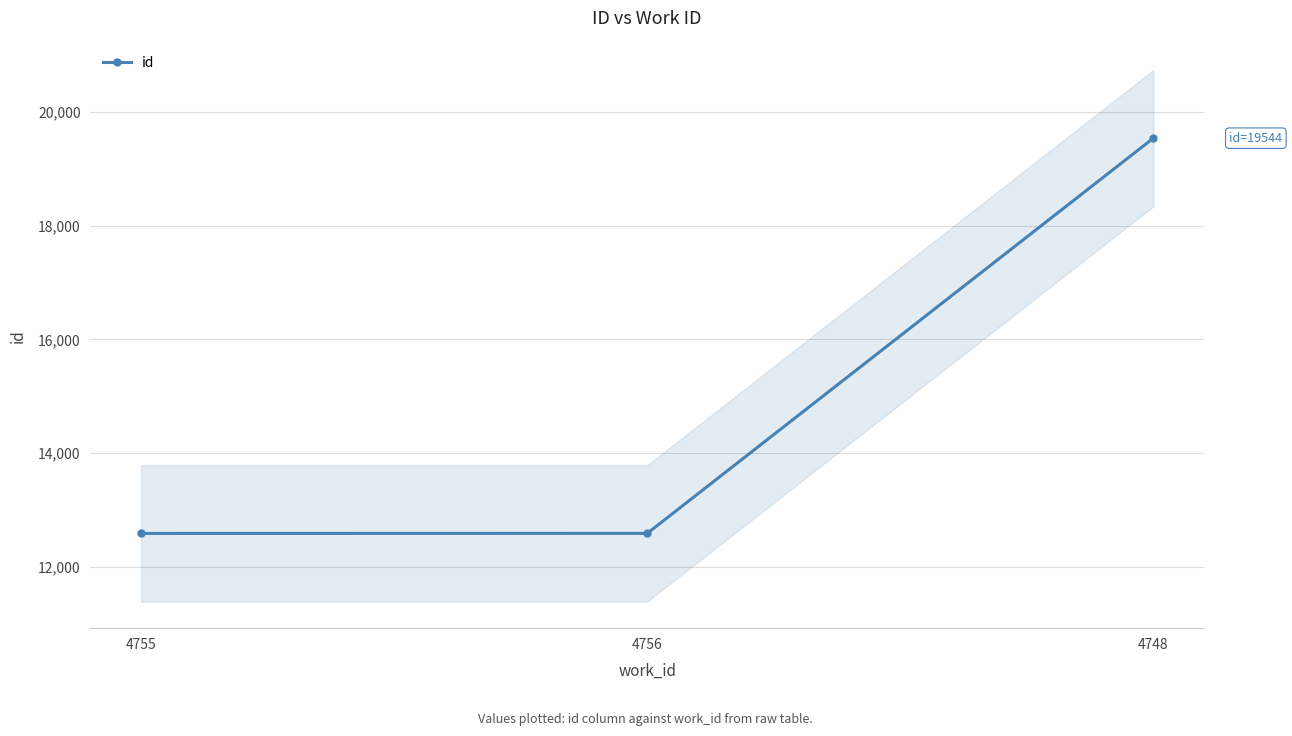

Does the chart display data point markers on the line(s)?

Yes